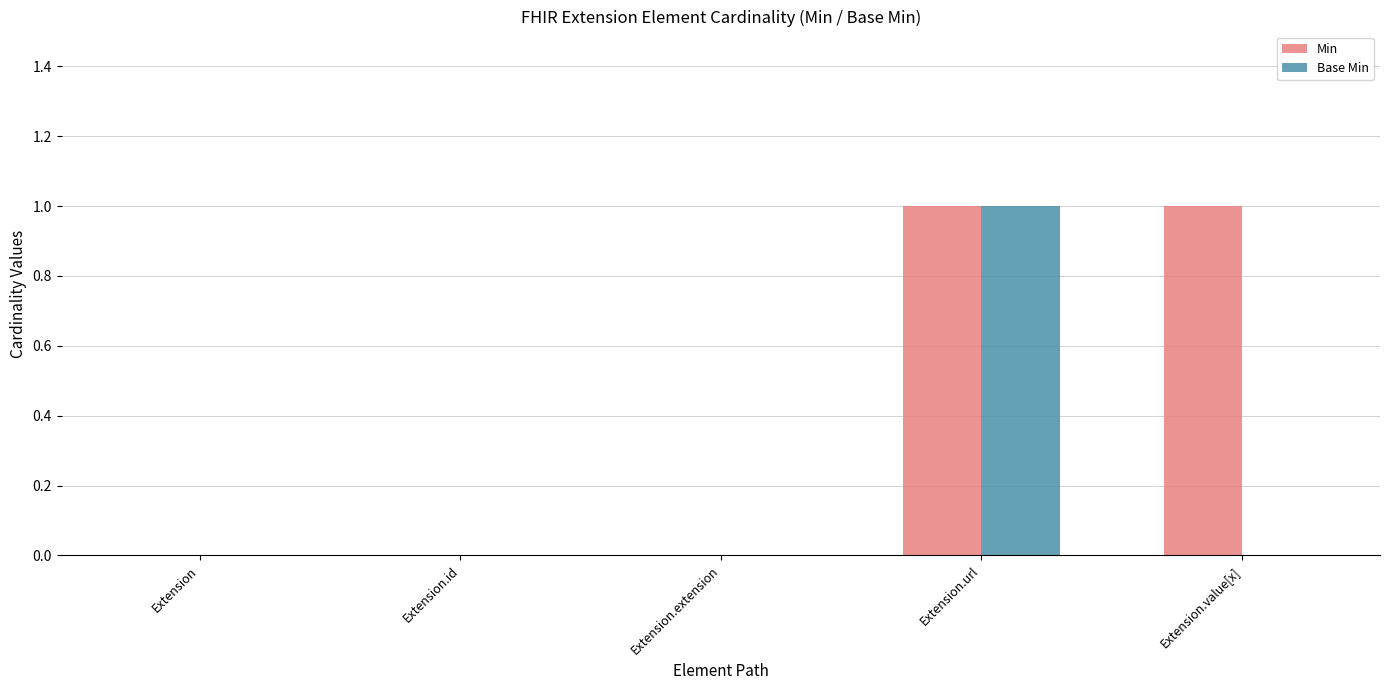

Are the bars grouped side by side (vs. stacked)?

Yes